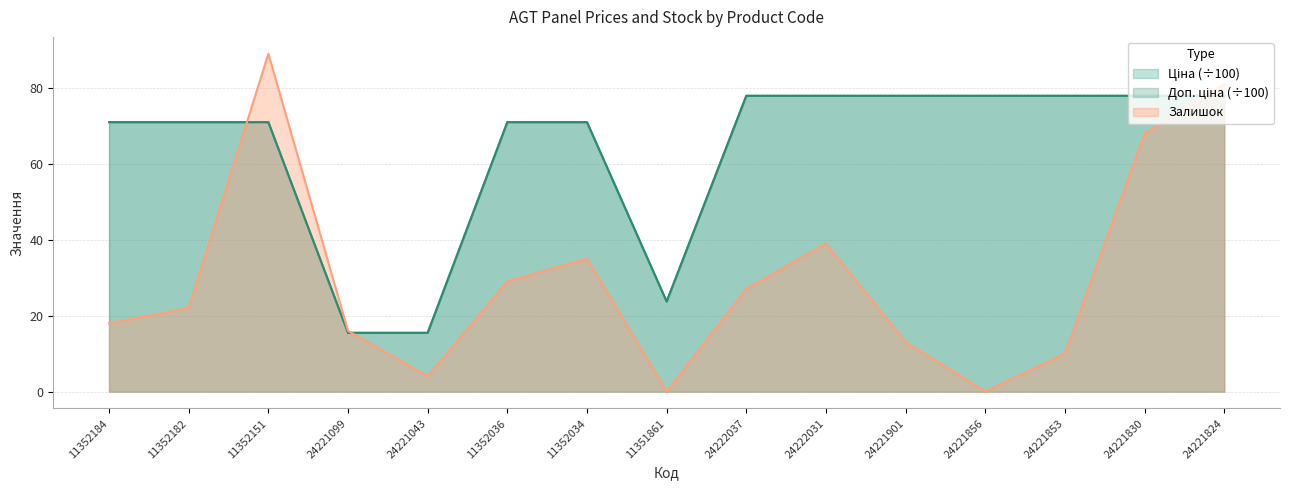

What is the highest value of the Доп. ціна series?

77.9